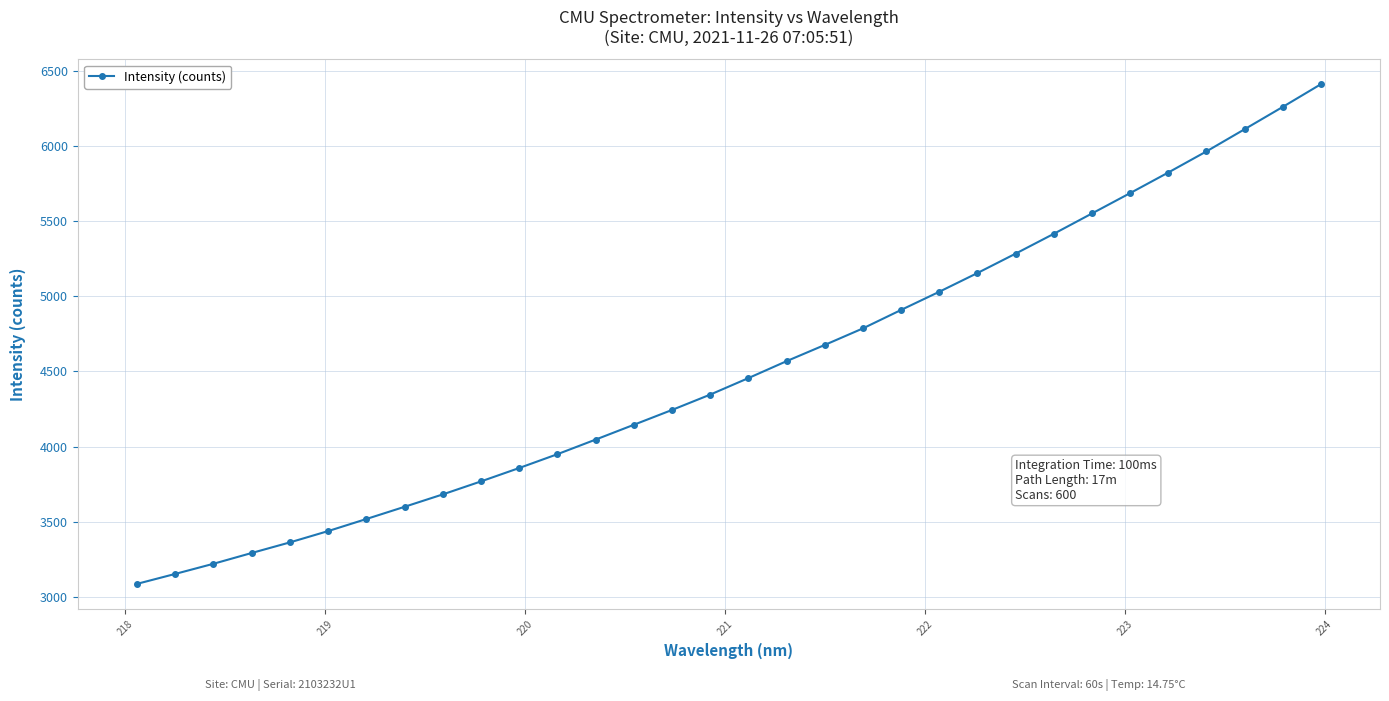

What is the sum of all values?

144784.1